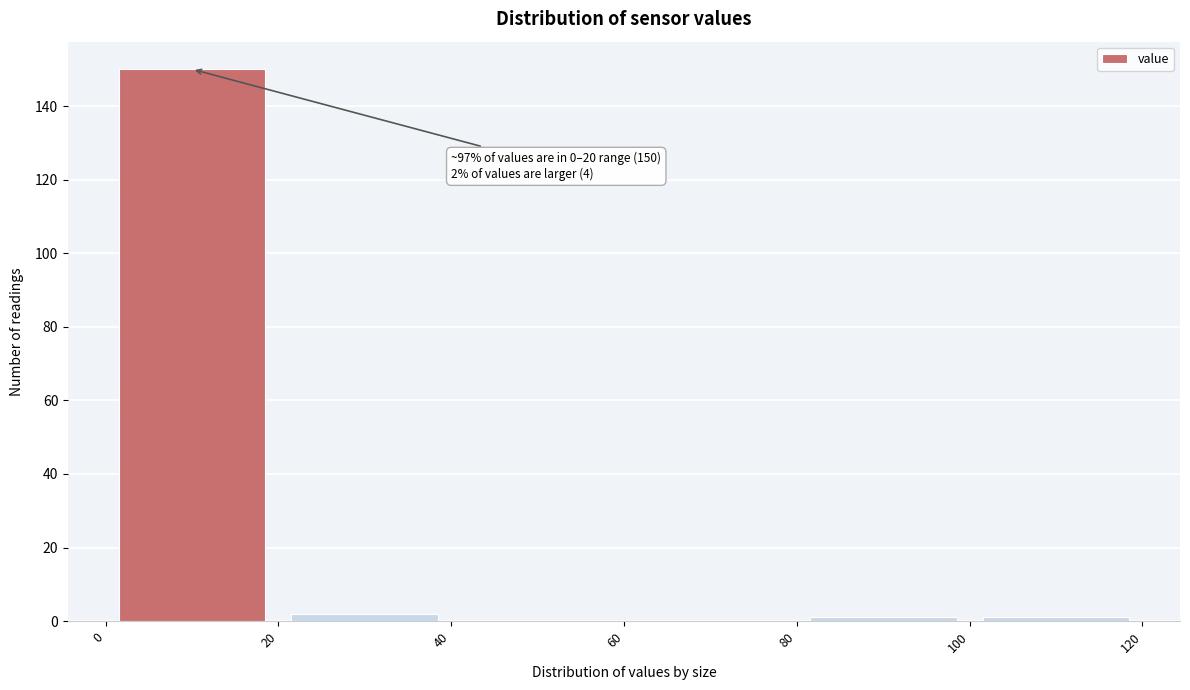

Over which range of the x-axis is the bar tallest?

0 to 20